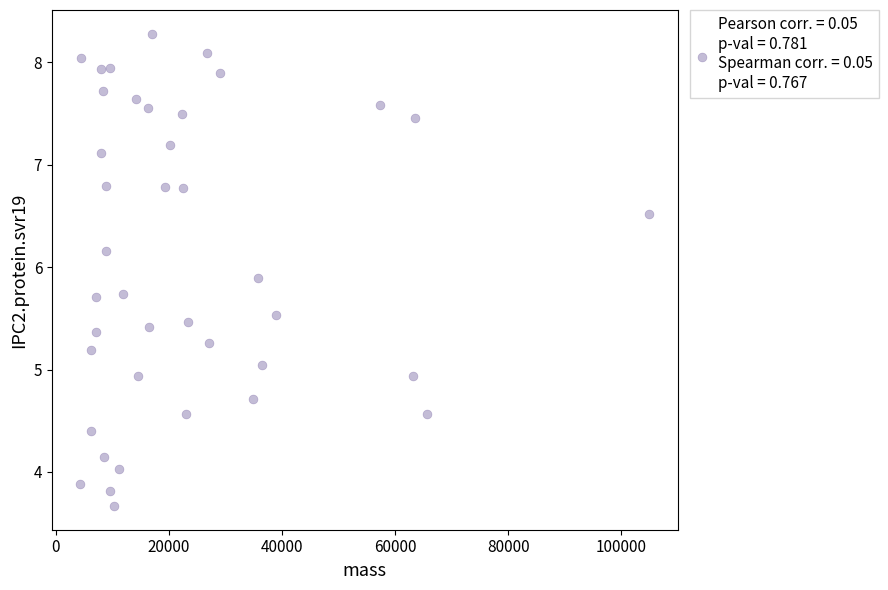

What is the range of Y values (max minus min)?

4.6